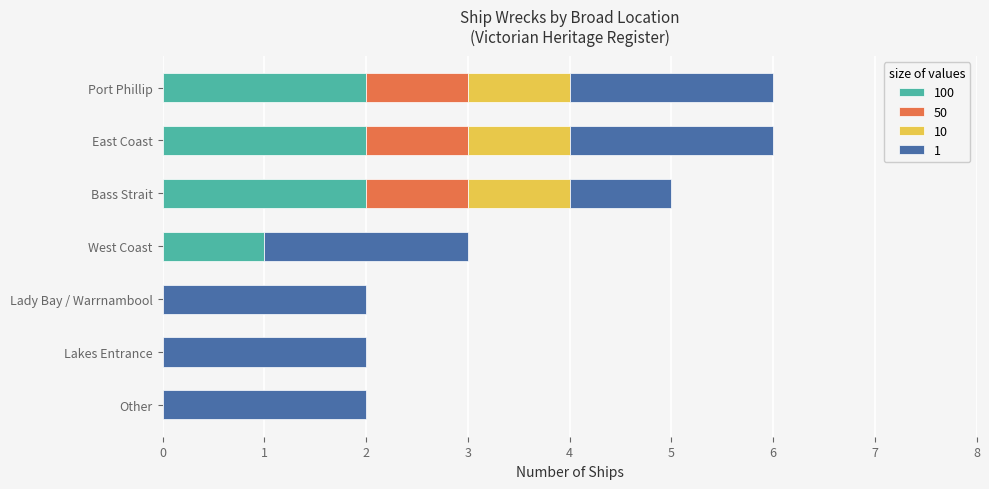

What is the total value across all series at West Coast?

3